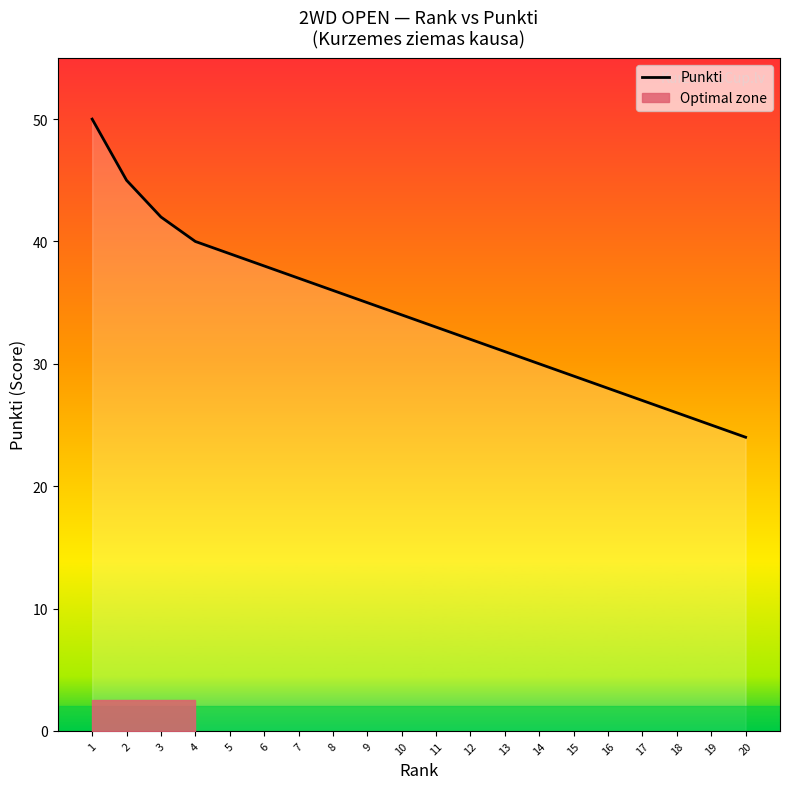

At which category does the chart reach its peak across all series?

1